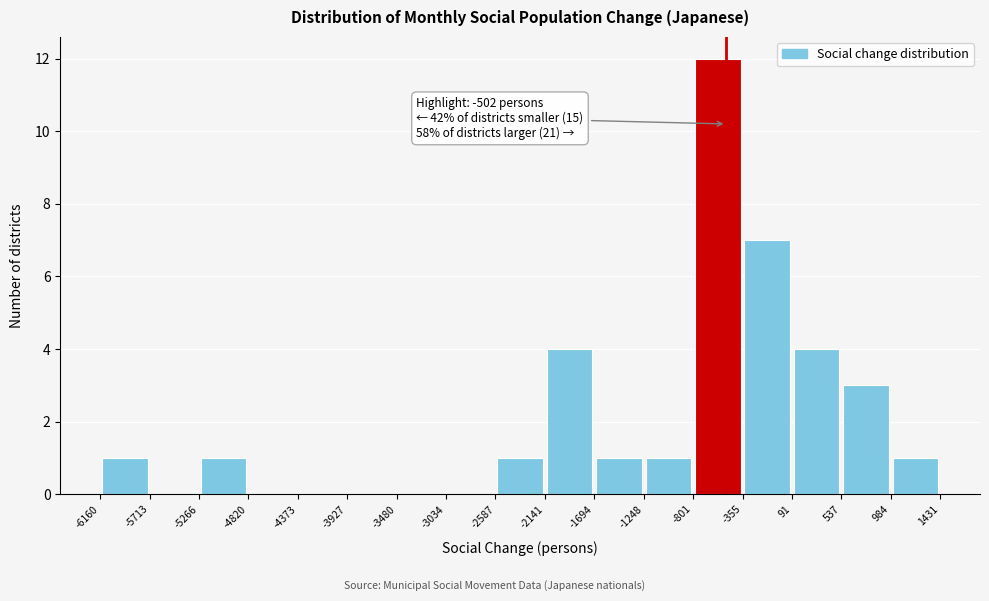

Over which range of the x-axis is the bar tallest?

-801 to -355